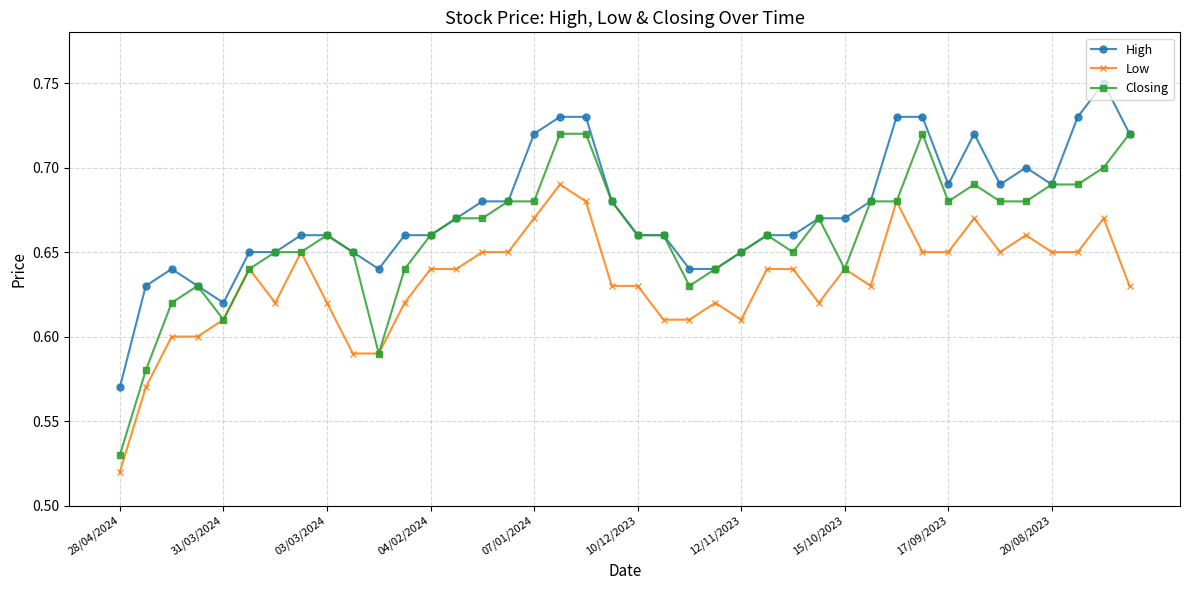

List the series in order of their overall mean, highest first.

High, Closing, Low